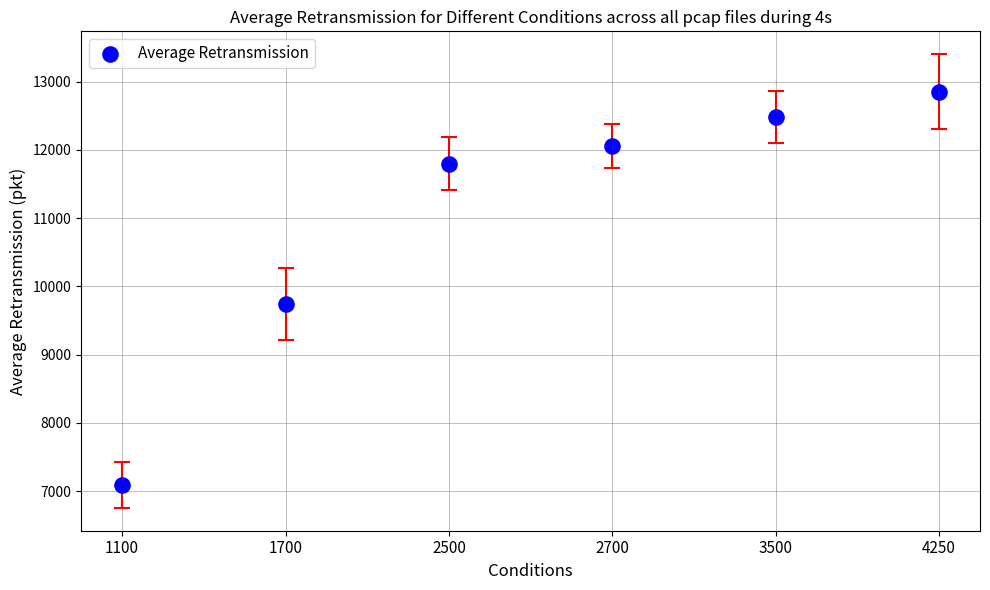

What Y value in the scatter plot is closest to 9971?

9735.7